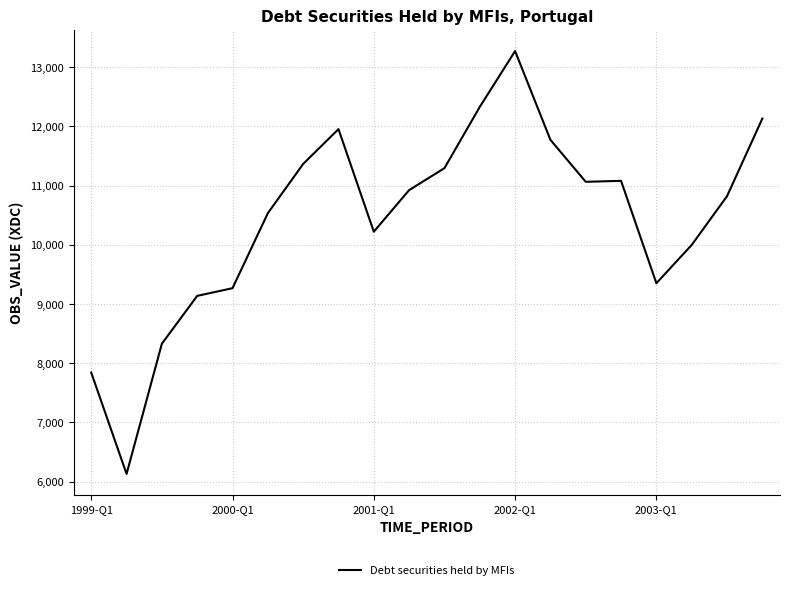

True or false: there are more than 1 points higher than both neighbors.

True